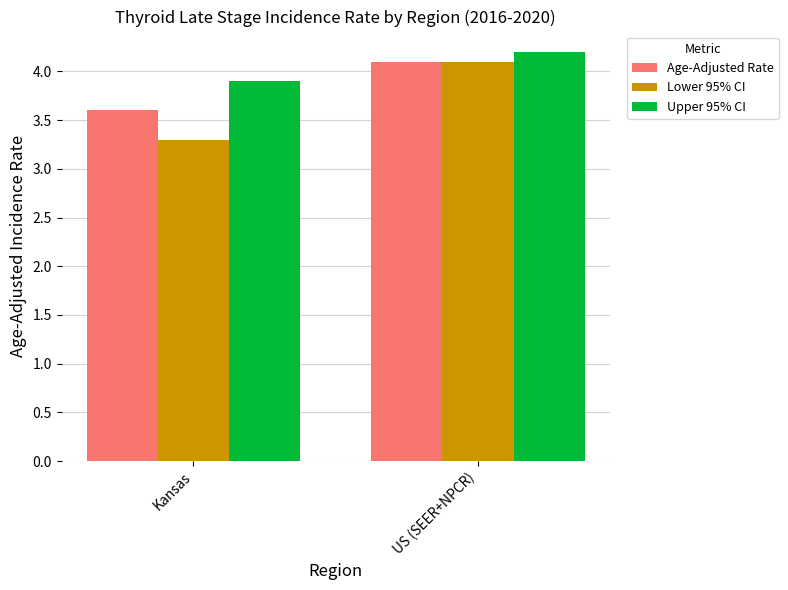

What is the total value across all series at Kansas?

10.8